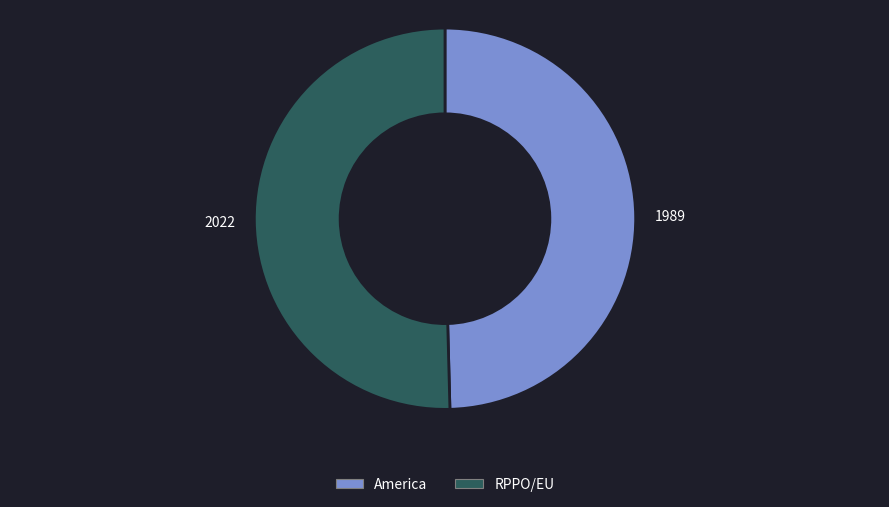

Is there any slice that represents more than half of the pie?

Yes